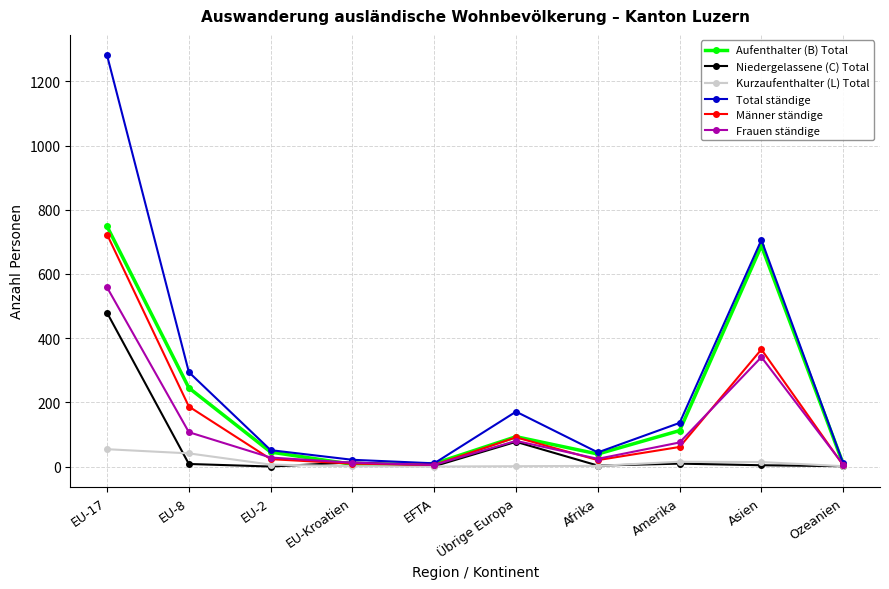

What is the difference between the highest and lowest values at EU-17?

1227